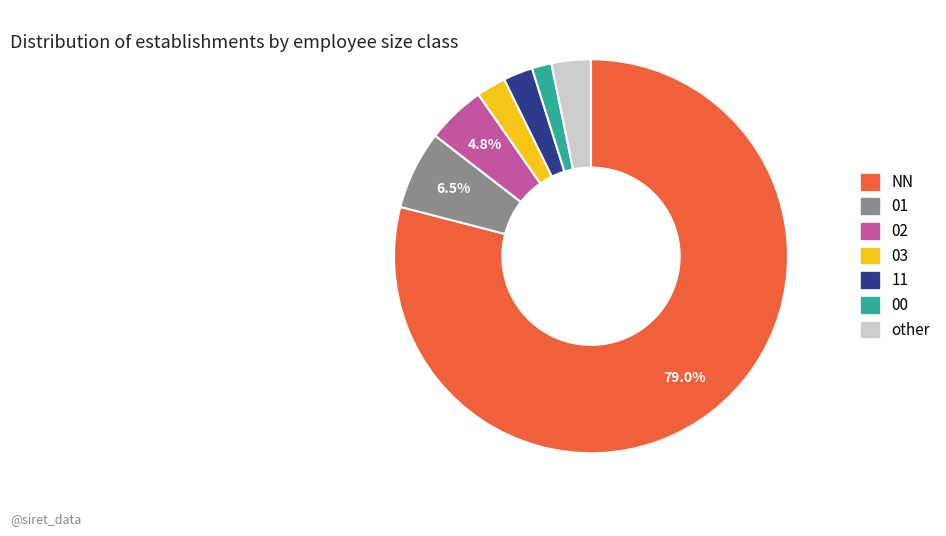

Combined, do other and 01 account for over 50%?

No